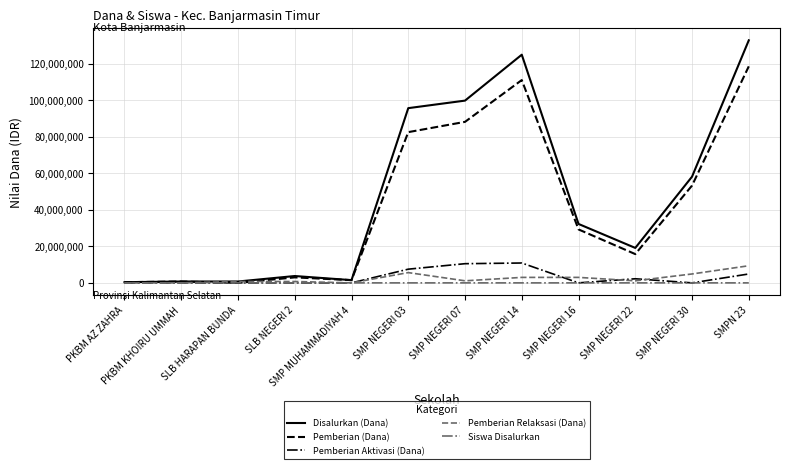

Is it true that Pemberian Aktivasi (Dana) equals 0 at PKBM AZ ZAHRA?

True